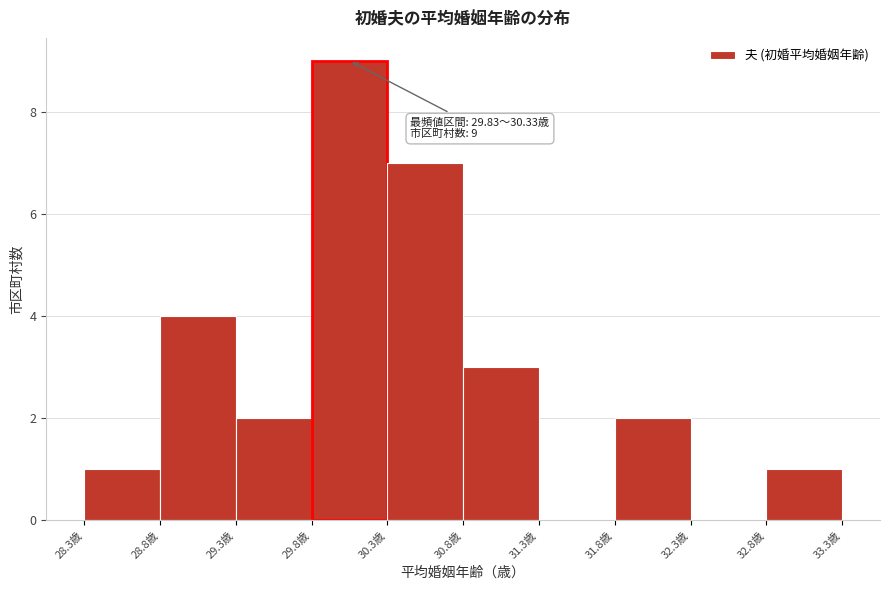

Which range on the x-axis has the tallest bar?

29.85 to 30.35